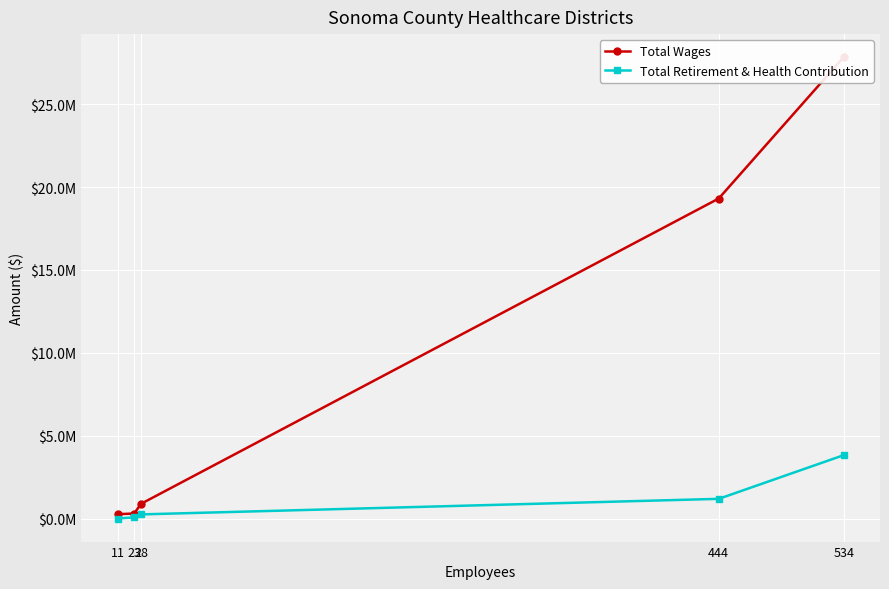

Is it true that Total Retirement & Health Contribution equals 0 at 11?

True